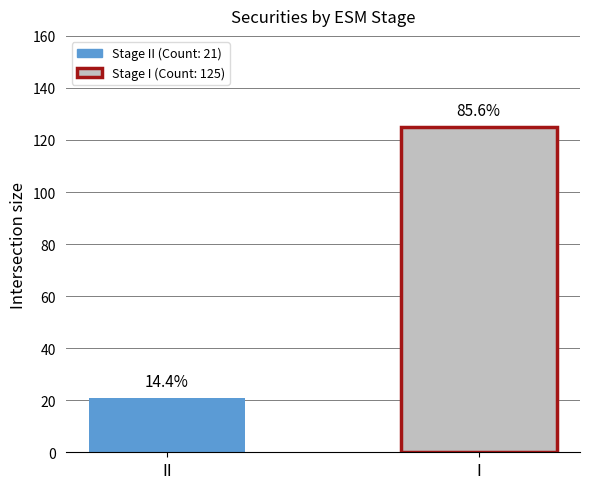

Does the chart contain stacked bars?

No